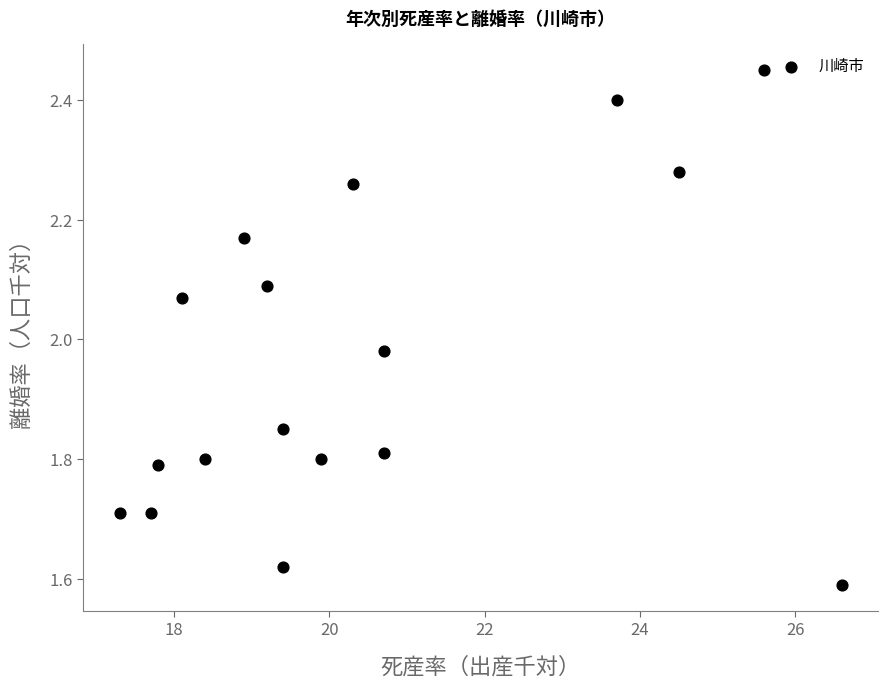

What is the range of Y values (max minus min)?

0.9